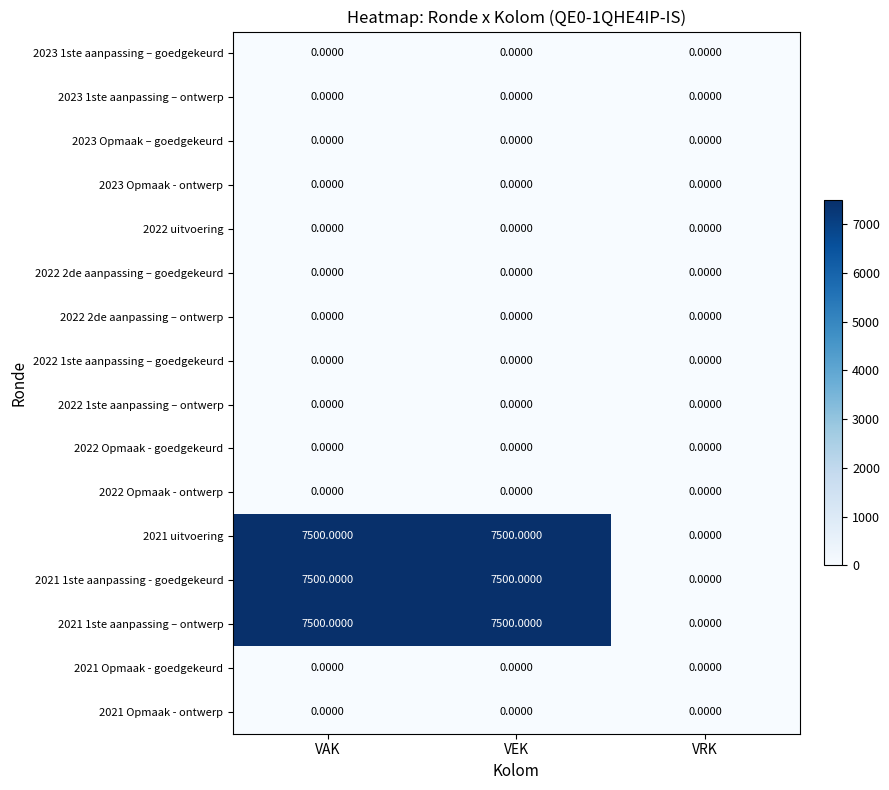

At how many categories does at least one series exceed 4027?

2